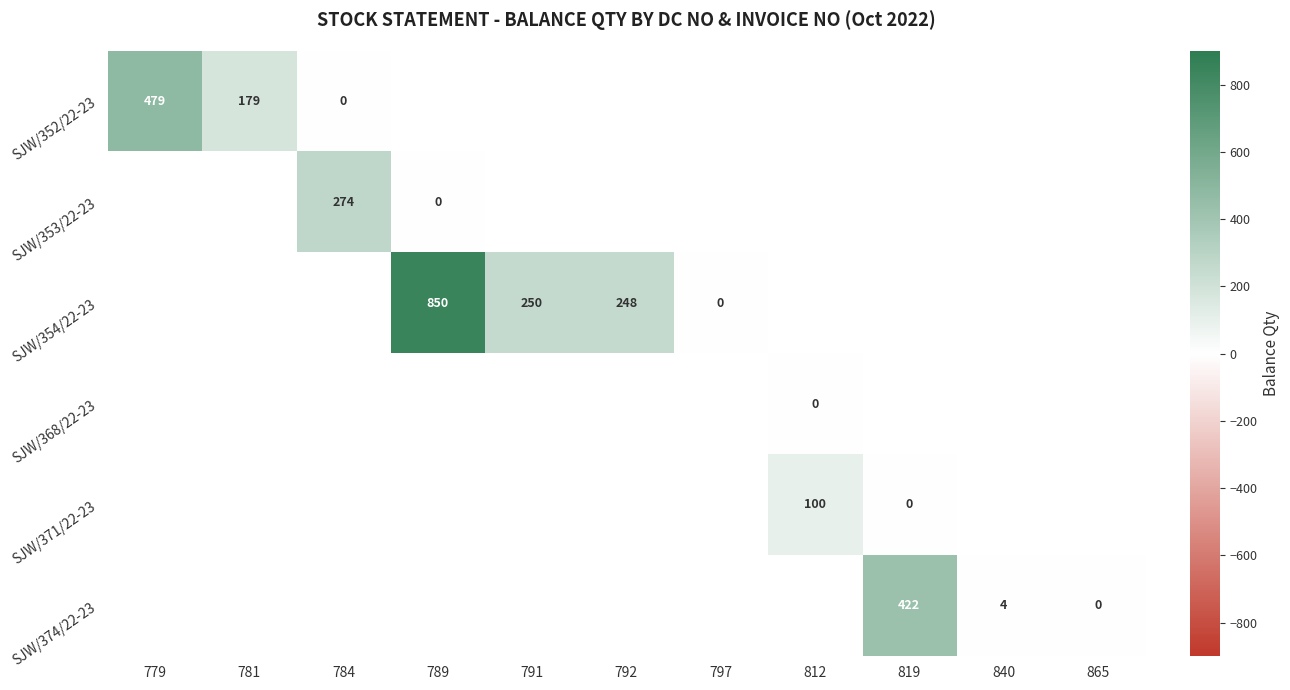

How many data points does each series have?

11